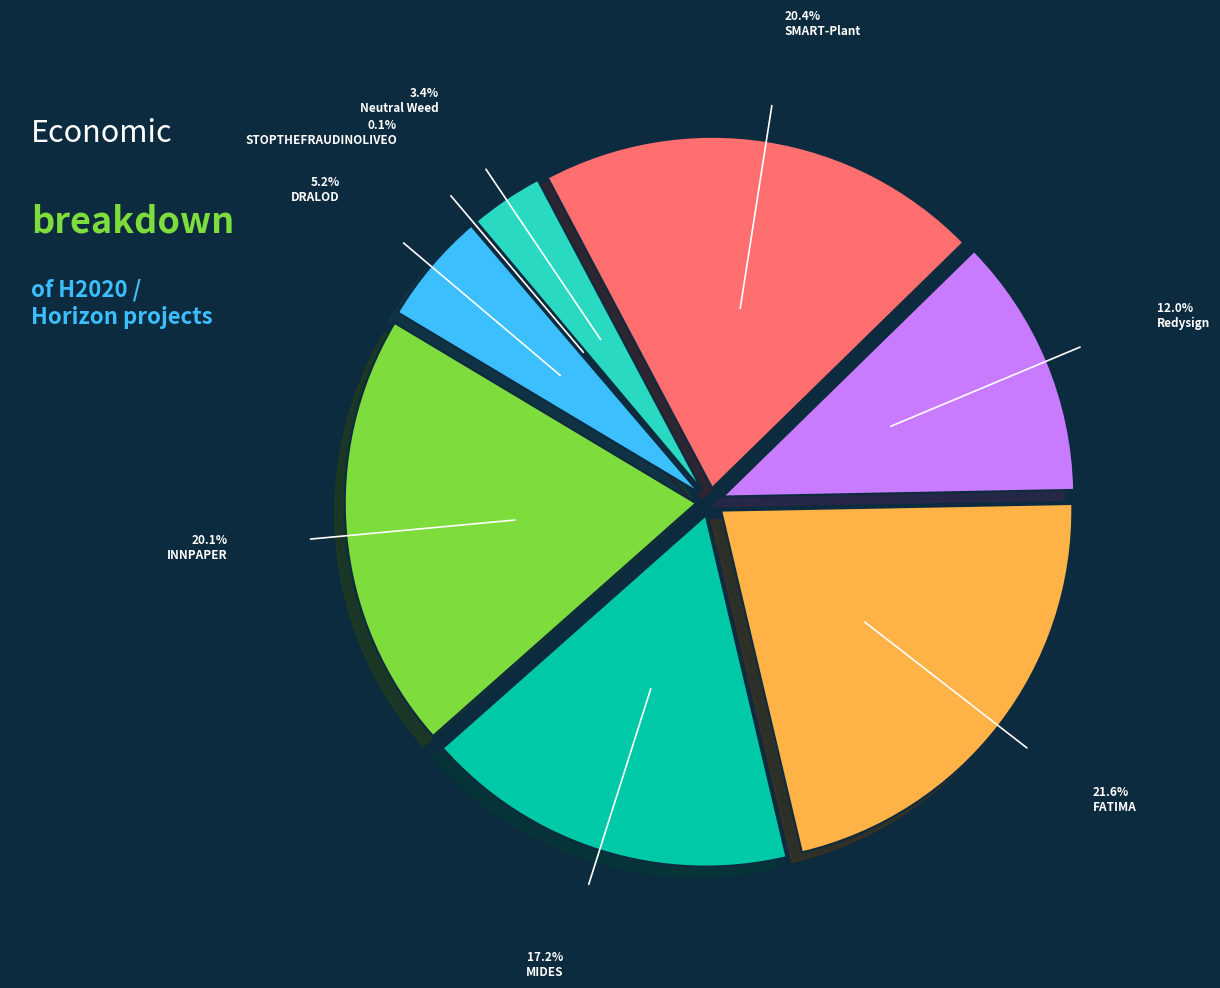

What is the largest slice in the pie chart?

FATIMA